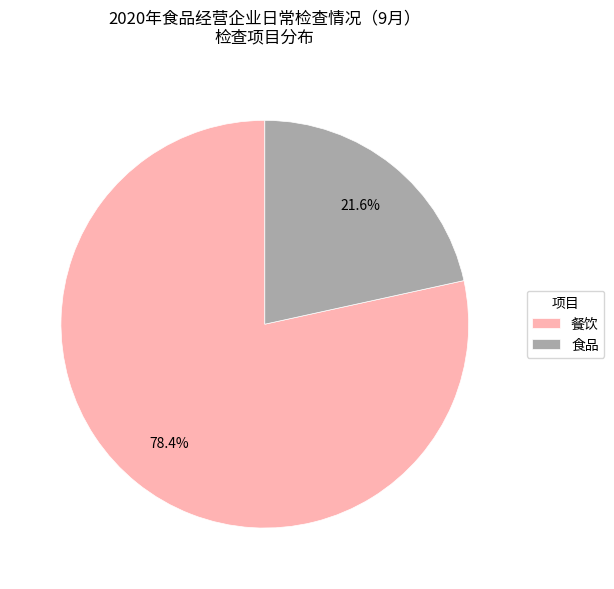

To the nearest percent, what is the difference between the 食品 and 餐饮 slice percentages?

57%